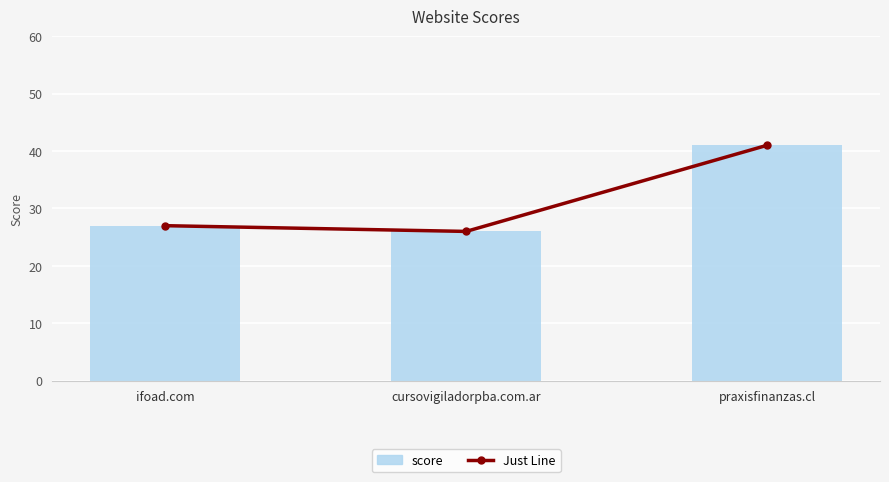

At which category is the sum across all series the highest?

praxisfinanzas.cl